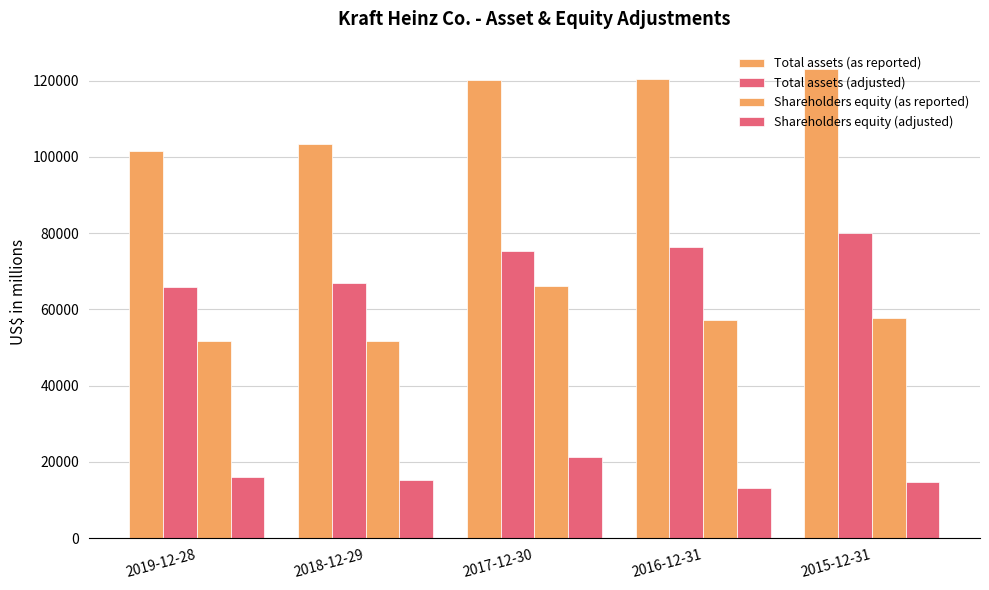

What is the approximate value of Shareholders equity (as reported) at 2019-12-28?

51623